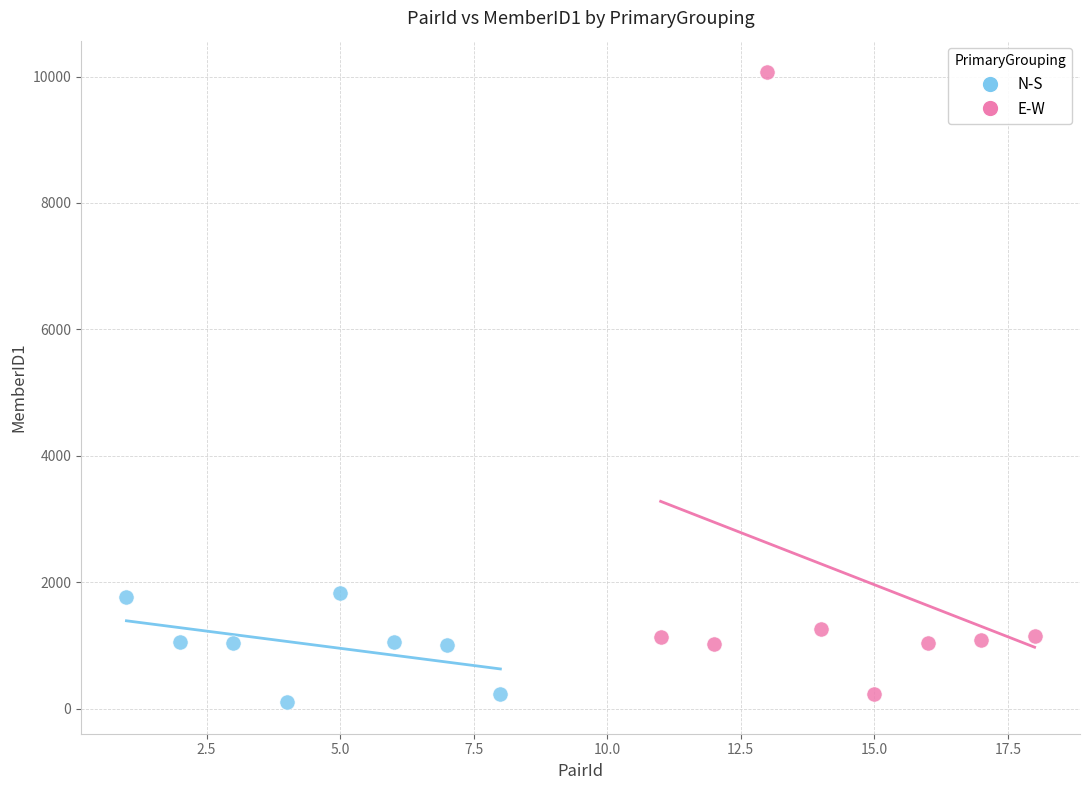

Which series has the widest spread of Y values?

E-W